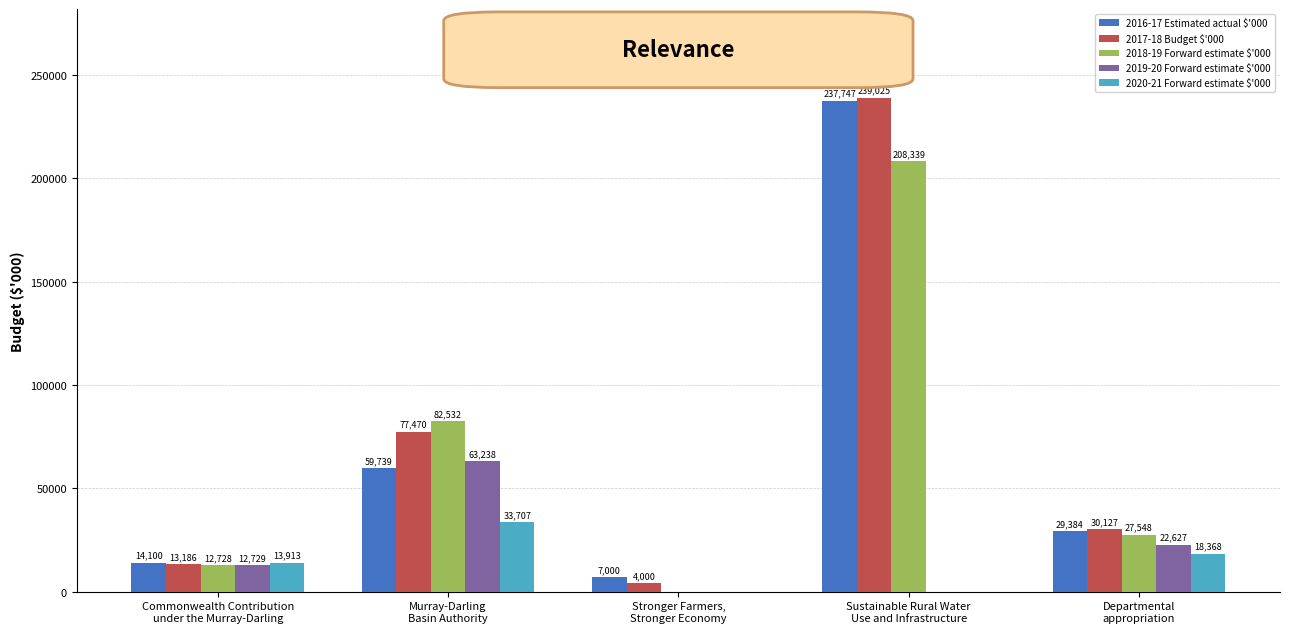

Which series changed the most between Stronger Farmers,
Stronger Economy and Departmental
appropriation?

2018-19 Forward estimate $'000